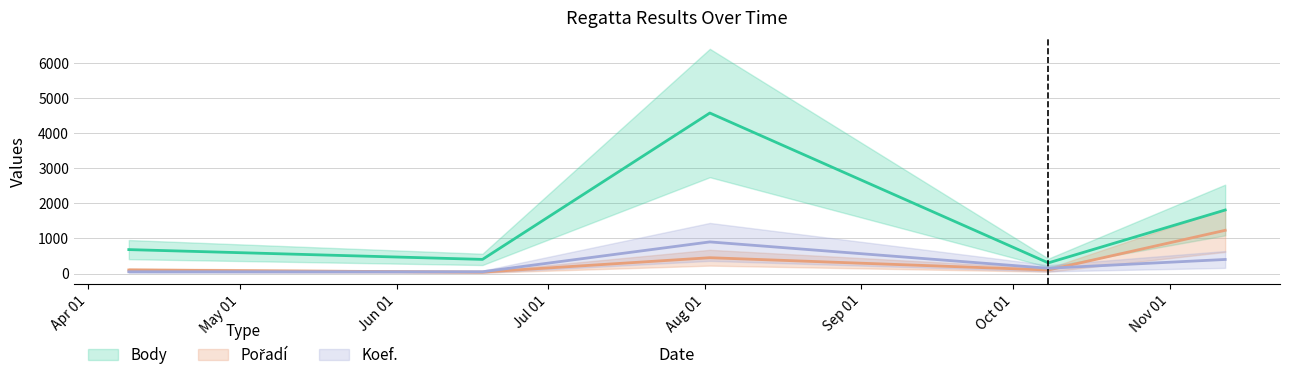

At which category does Body reach its first local peak?

2022-08-02